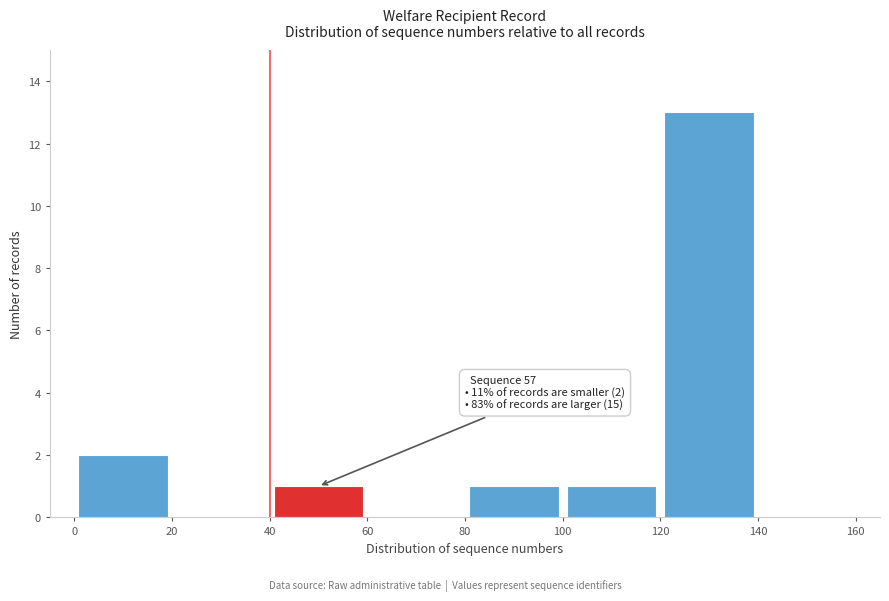

Which range on the x-axis has the tallest bar?

120 to 140